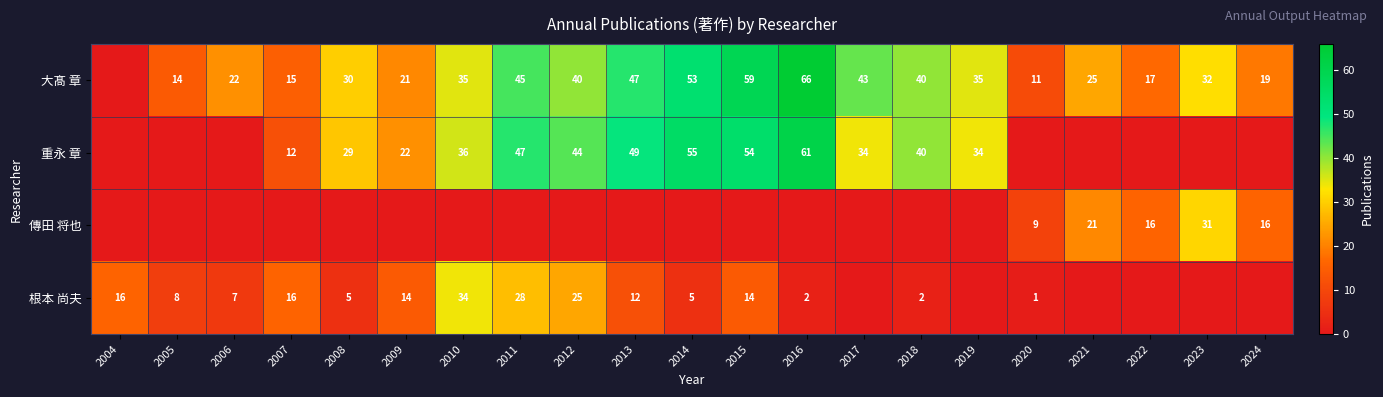

What is the sum of the 大髙 章 values at 2024 and 2020?

30